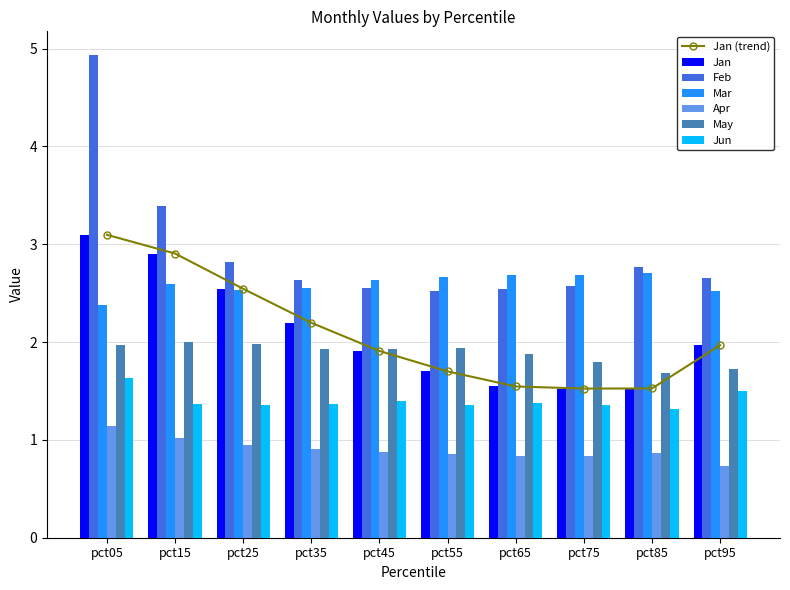

How many groups of bars are there?

10